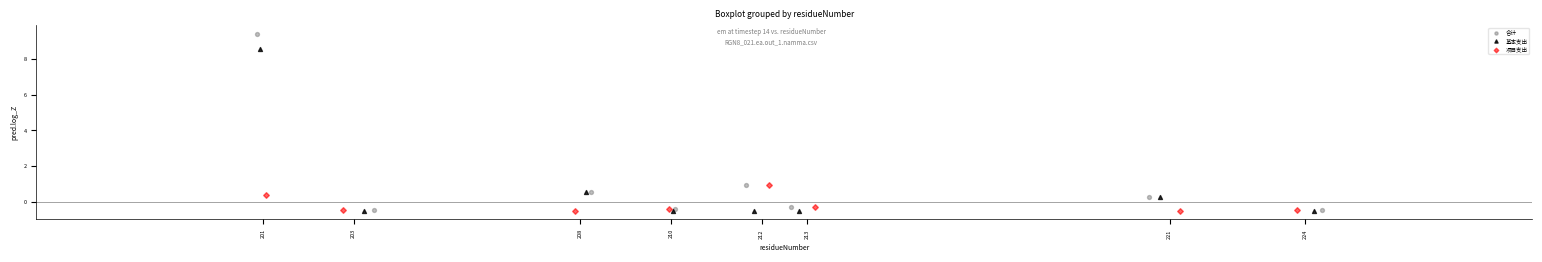

Which series reaches the maximum Y coordinate?

合计